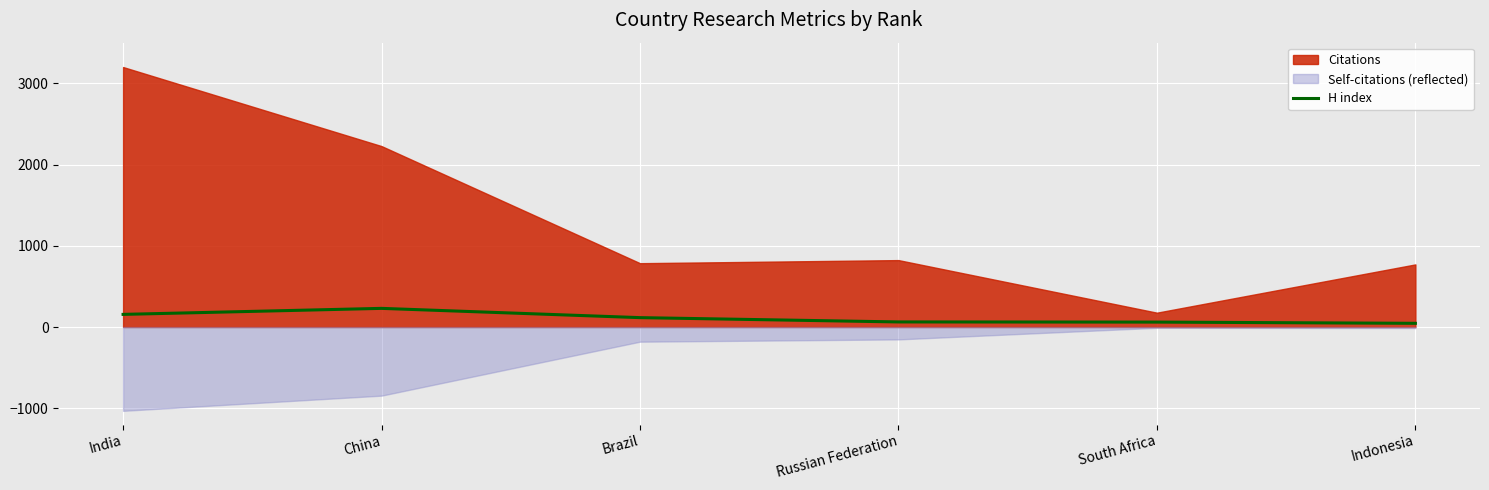

What is the sum of the values at South Africa and Russian Federation?

124